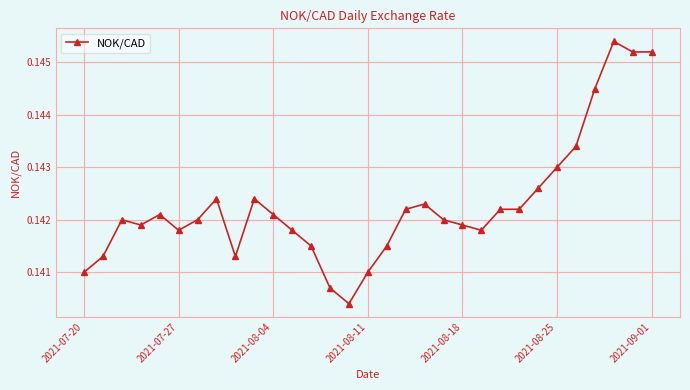

How many values are between 0 and 1?

31